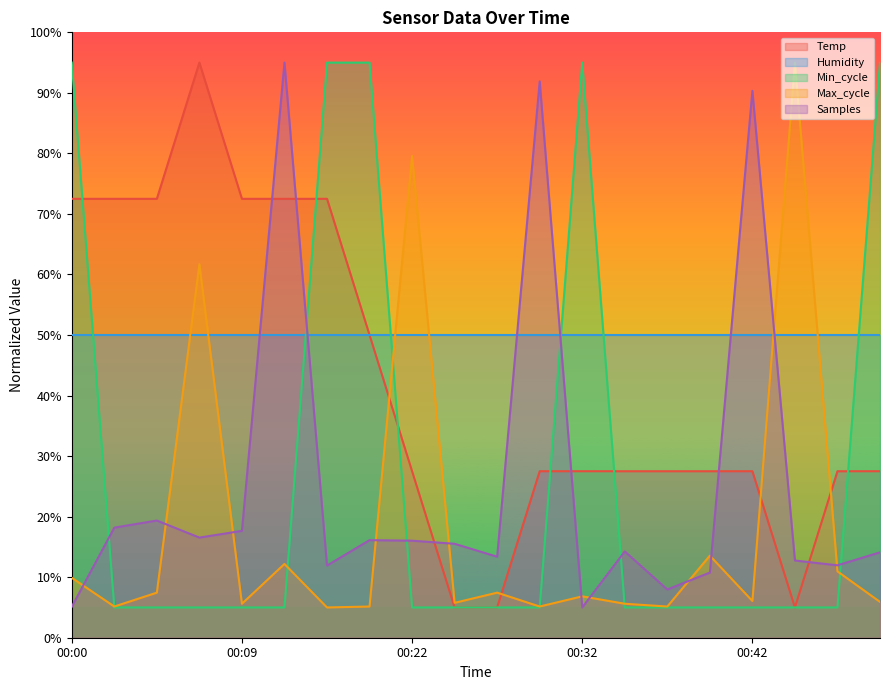

List the labels in order of Min_cycle value, largest first.

00:00, 00:14, 00:20, 00:32, 00:49, 00:02, 00:05, 00:07, 00:09, 00:12, 00:22, 00:25, 00:27, 00:29, 00:34, 00:37, 00:39, 00:42, 00:44, 00:46